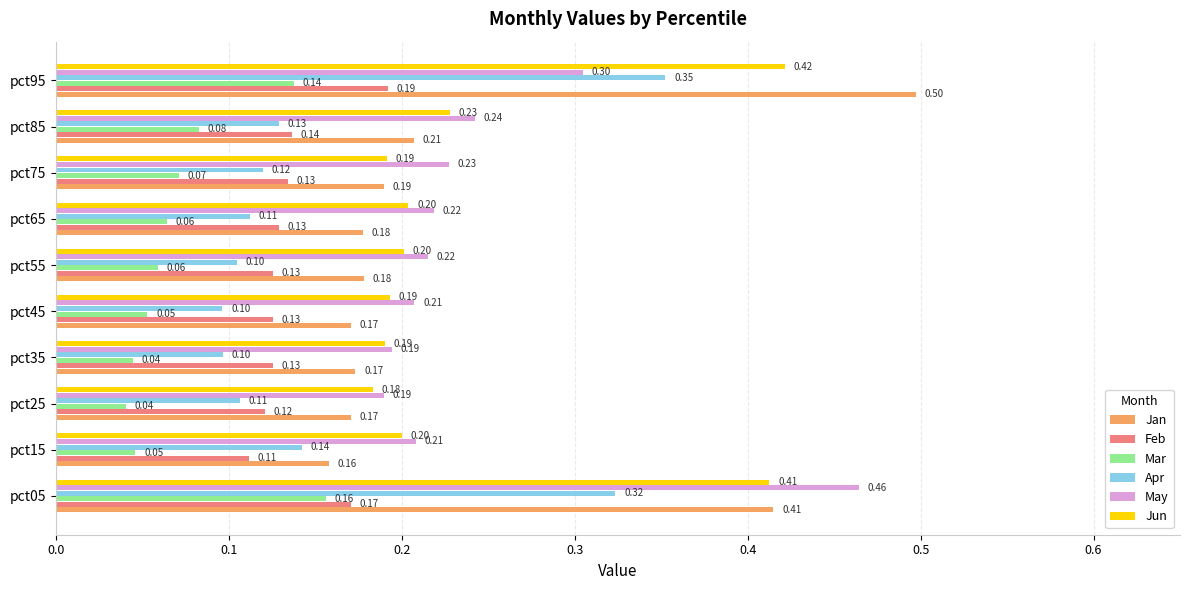

Which series changed the most between pct35 and pct85?

May